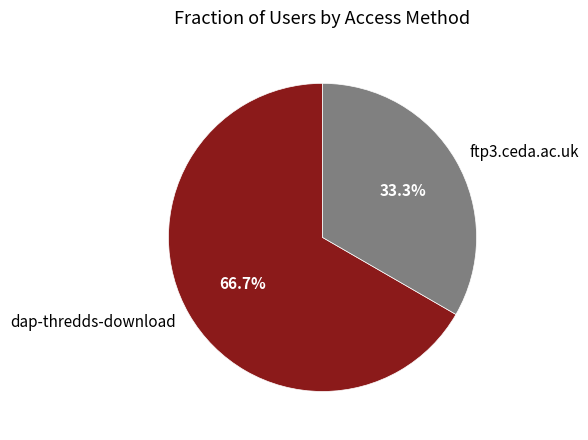

What percentage is the dap-thredds-download slice, to the nearest percent?

67%